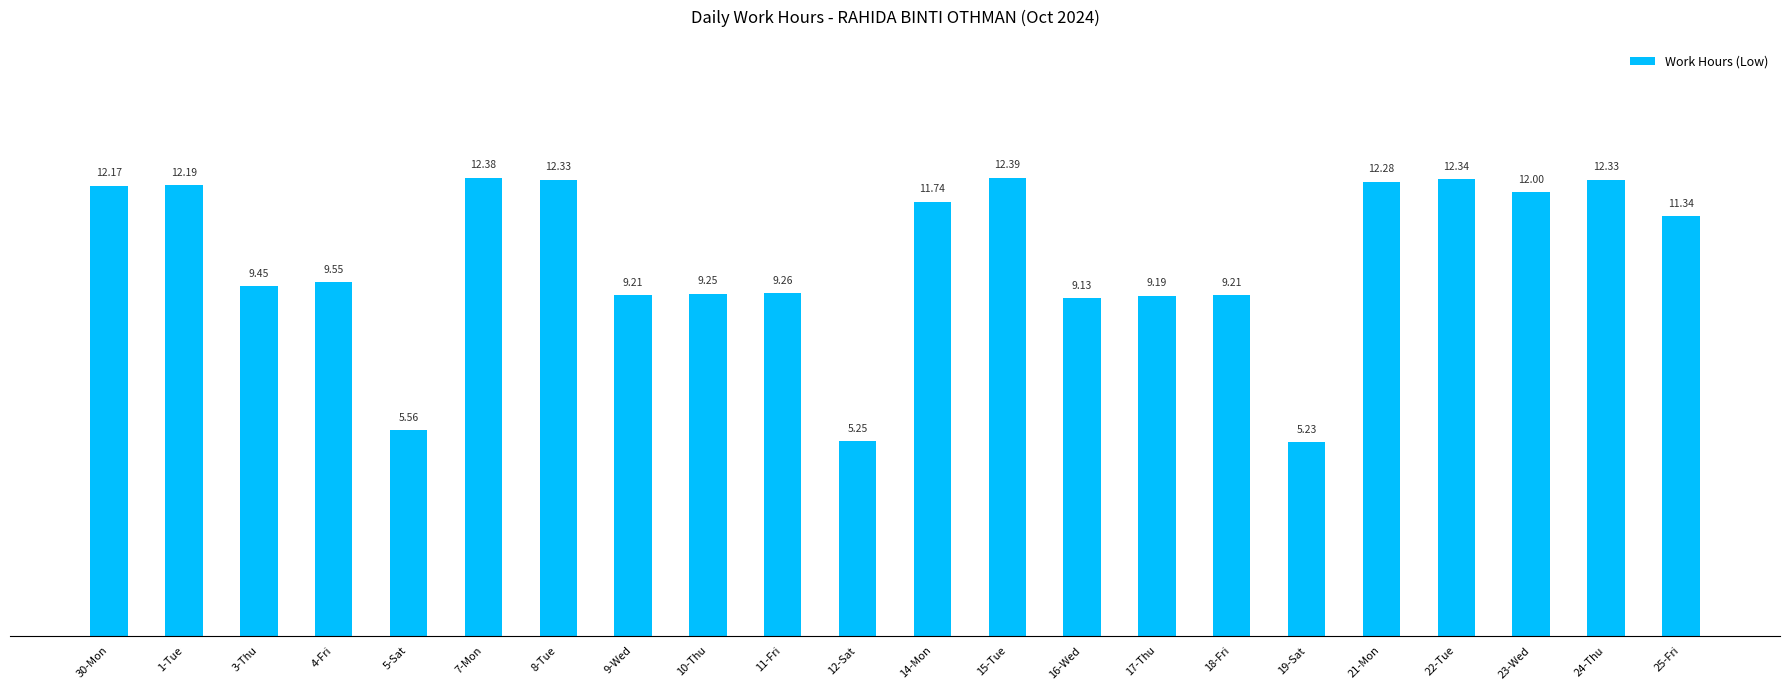

Which label corresponds to the smallest value in the chart?

19-Sat